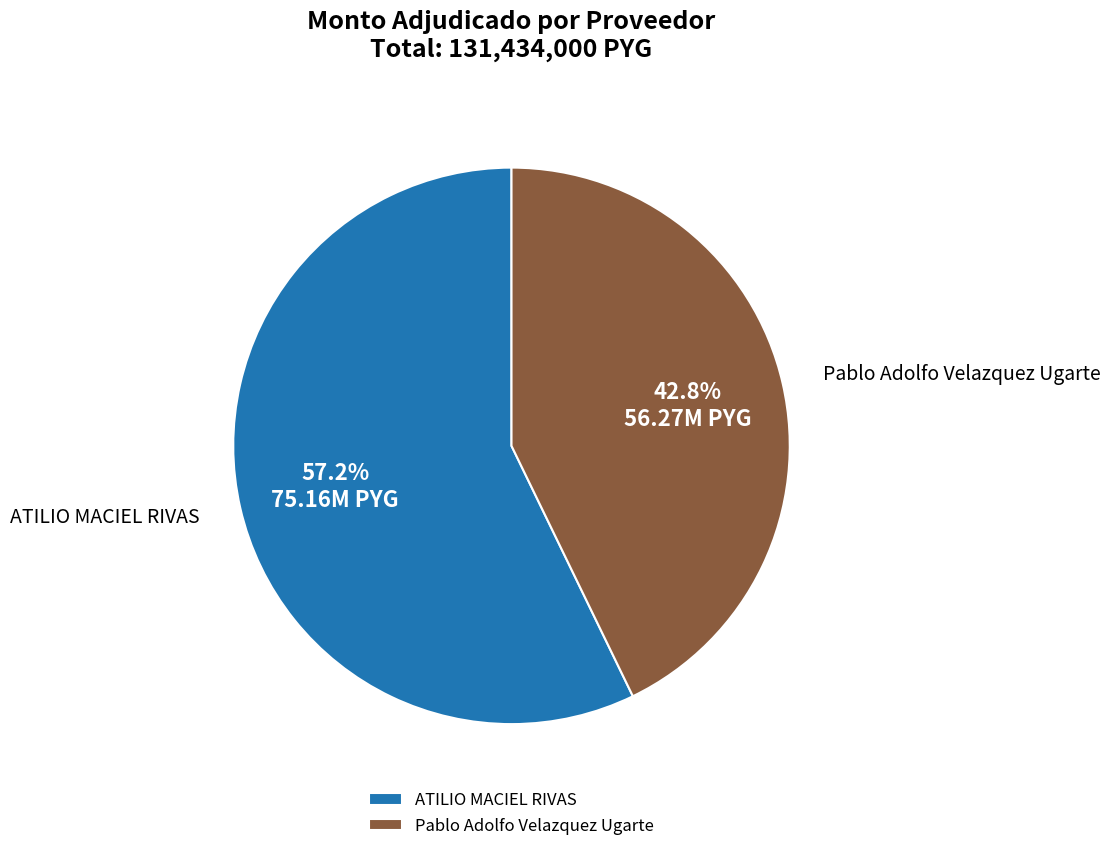

What percentage is the ATILIO MACIEL RIVAS slice, to the nearest percent?

57%